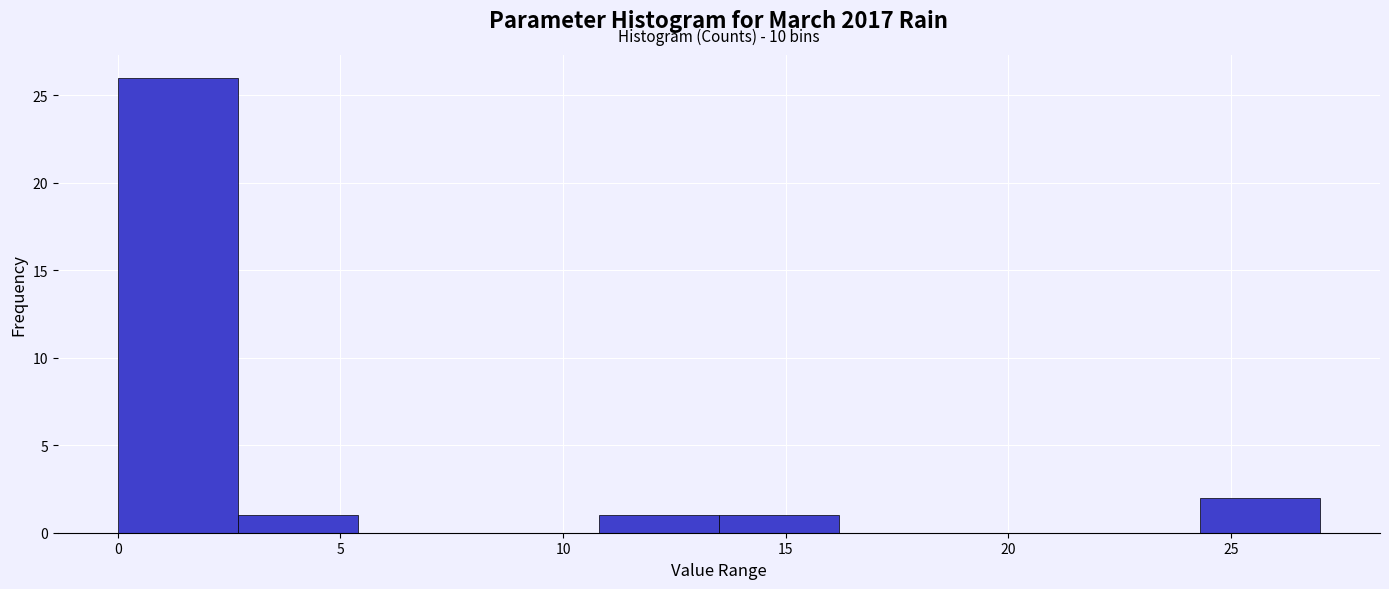

Over which range of the x-axis is the bar tallest?

0.0 to 2.7